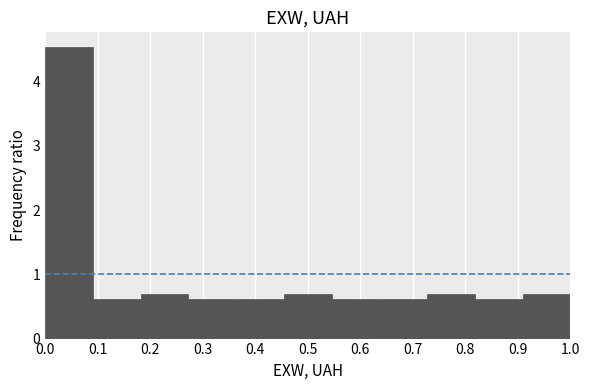

Over which range of the x-axis is the bar tallest?

0.00 to 0.09